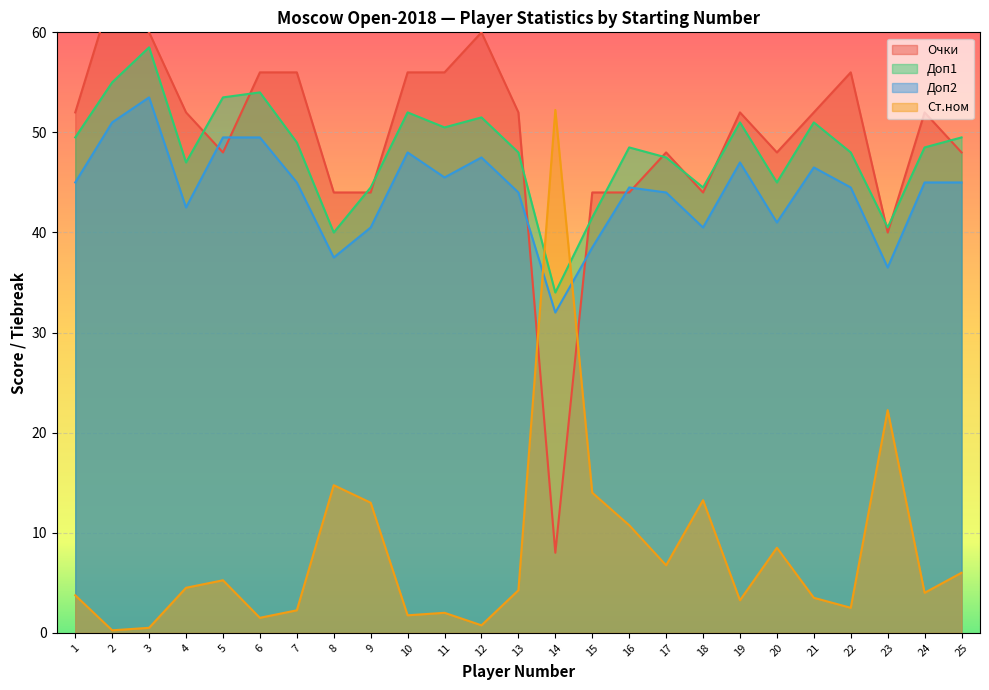

True or false: Доп1 has more than 1 interior local peaks.

True